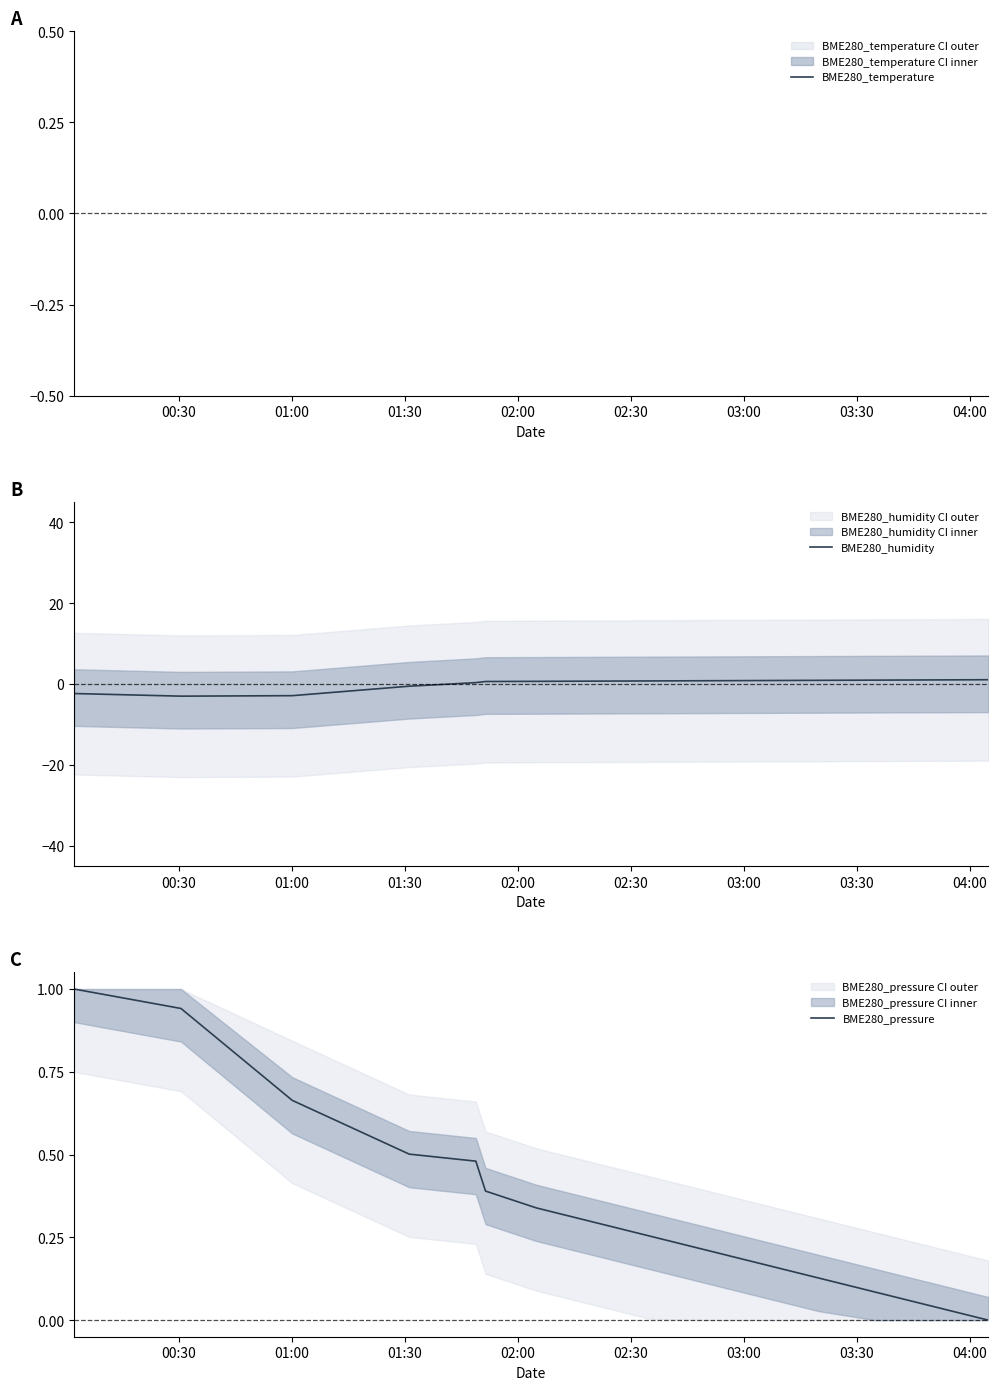

How many positive values does the BME280_humidity series have?

11